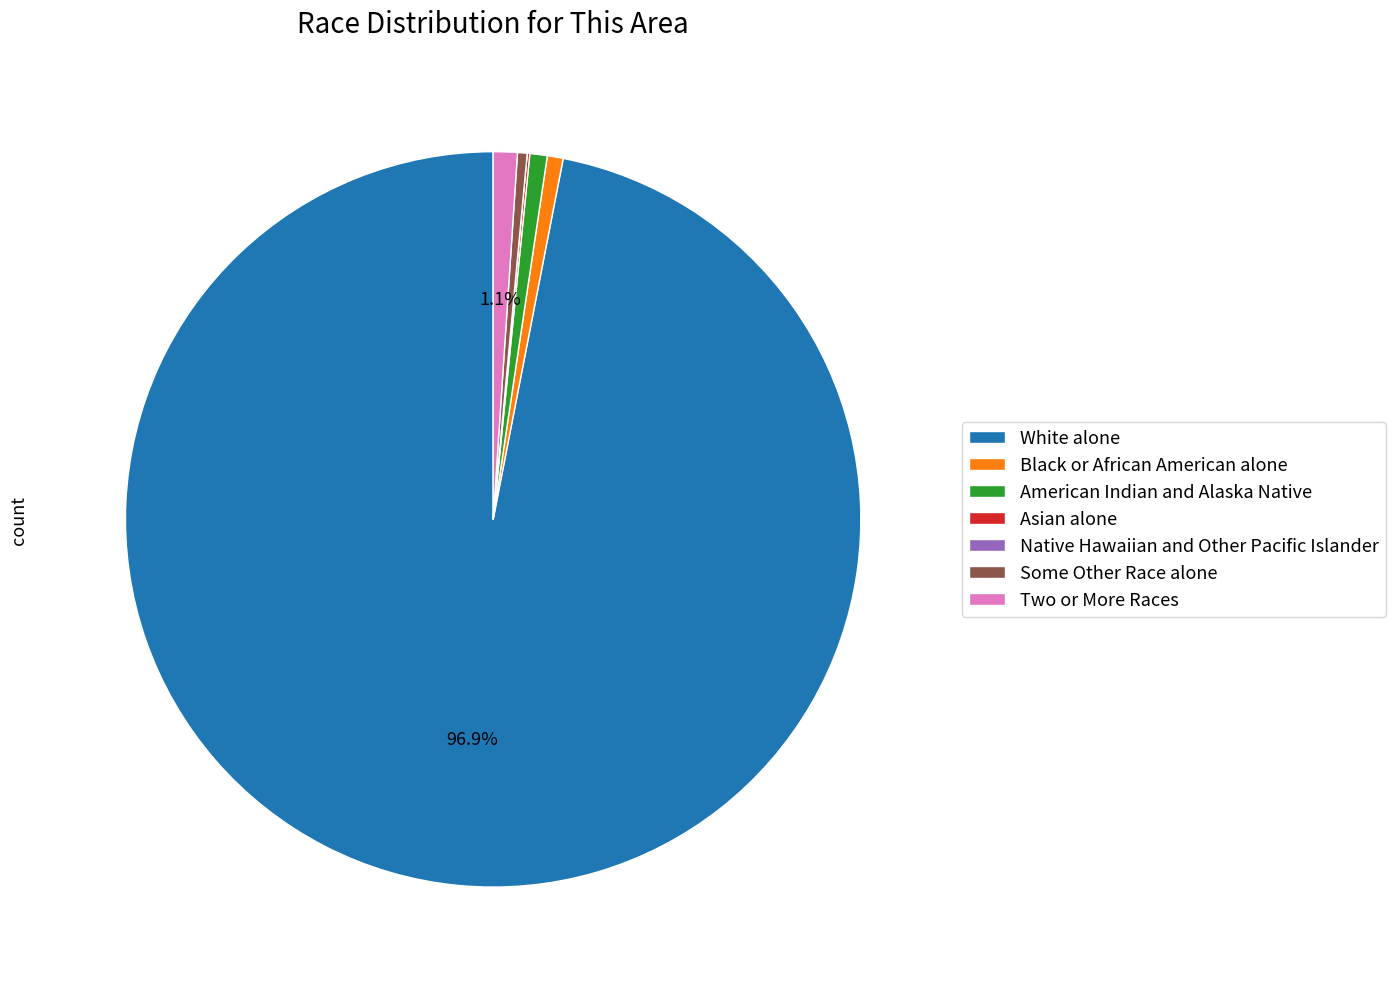

Does any single category account for the majority?

Yes